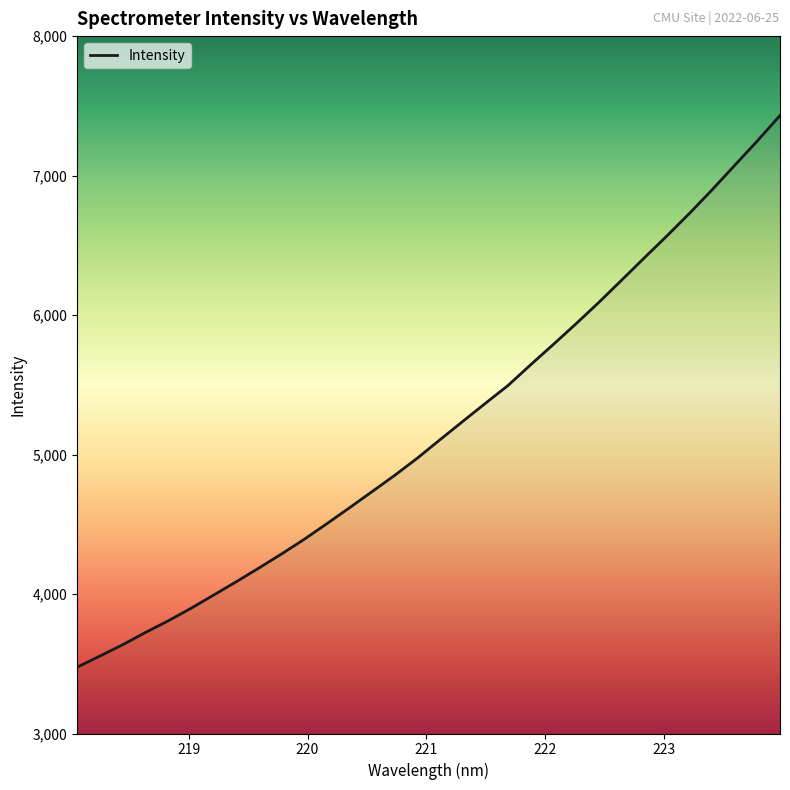

What is the difference between the maximum and minimum values?

3955.2